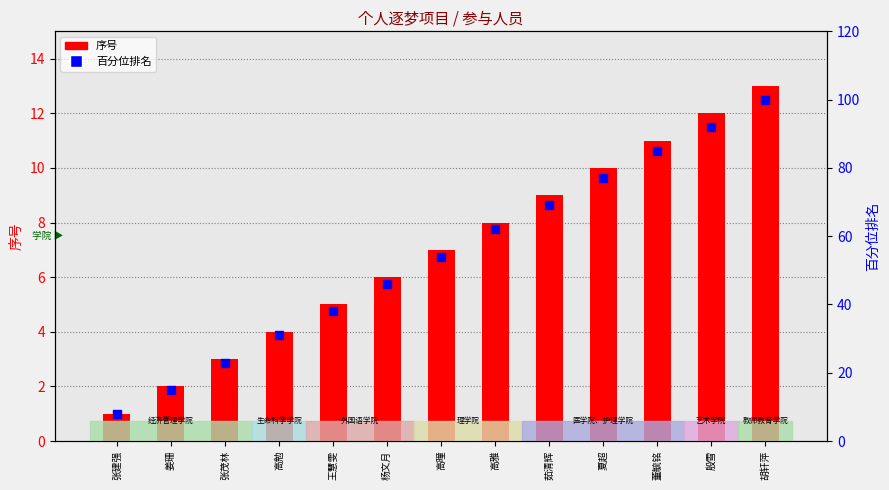

Which series has the widest spread of Y values?

百分位排名